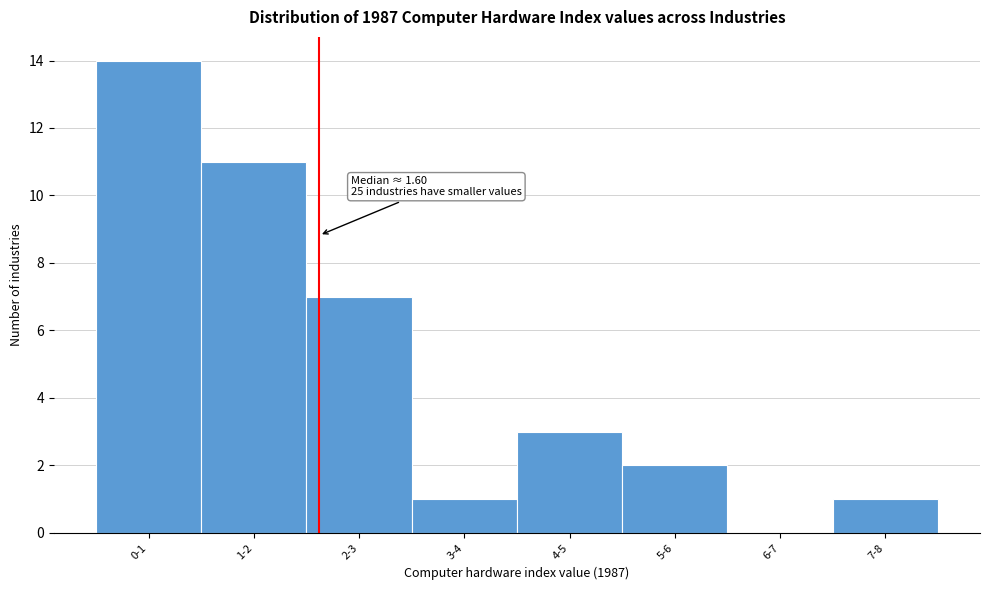

Reading left to right, transcribe all the data shown in this chart.

0-1=14	1-2=11	2-3=7	3-4=1	4-5=3	5-6=2	6-7=0	7-8=1